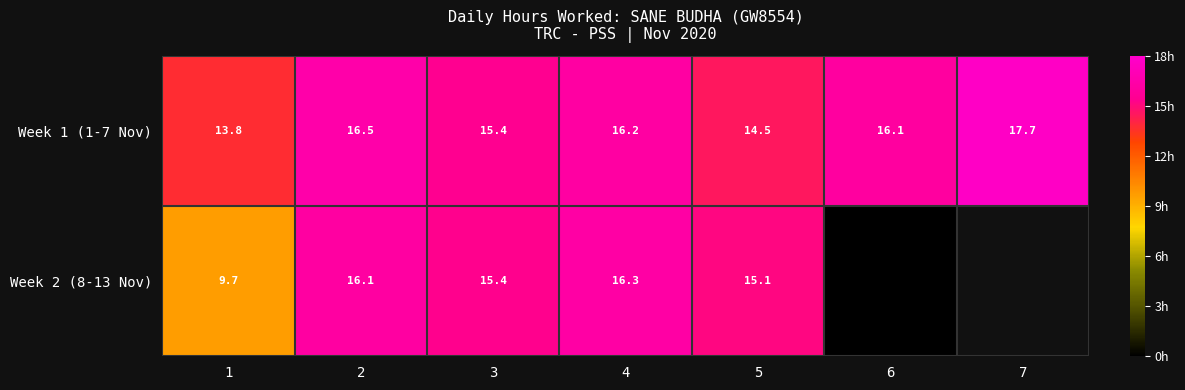

Is the value of Week 2 (8-13 Nov) at 2 greater than the value of Week 1 (1-7 Nov) at 4?

No